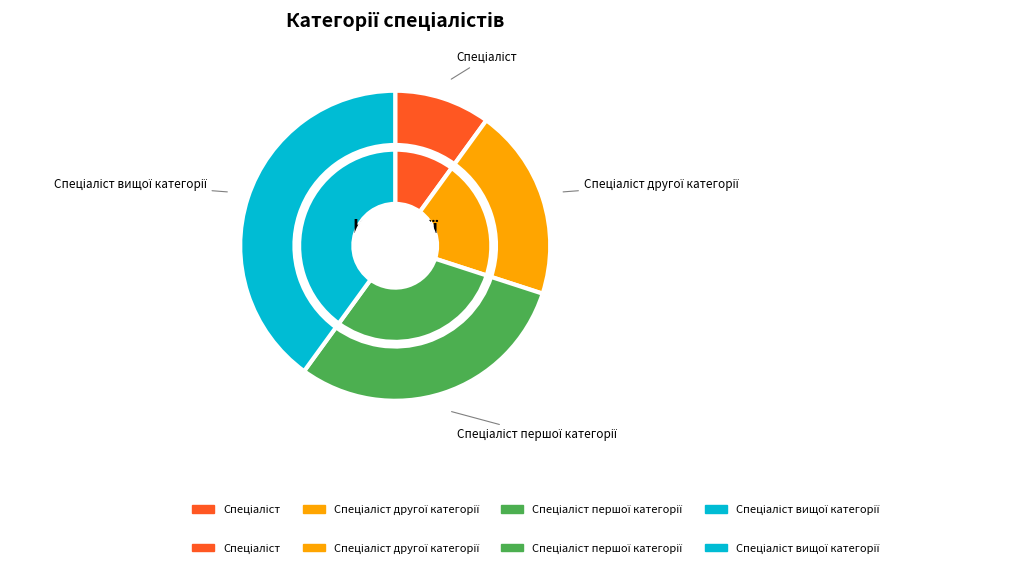

Rank the categories by value from lowest to highest.

Спеціаліст, Спеціаліст другої категорії, Спеціаліст першої категорії, Спеціаліст вищої категорії